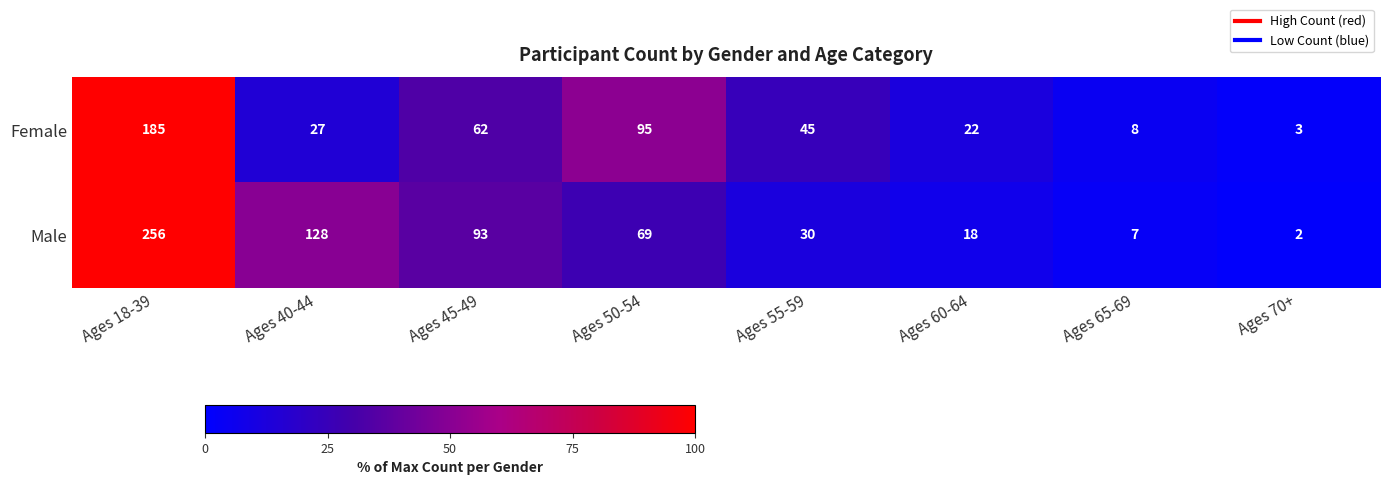

Which series has the largest range (max minus min)?

Male